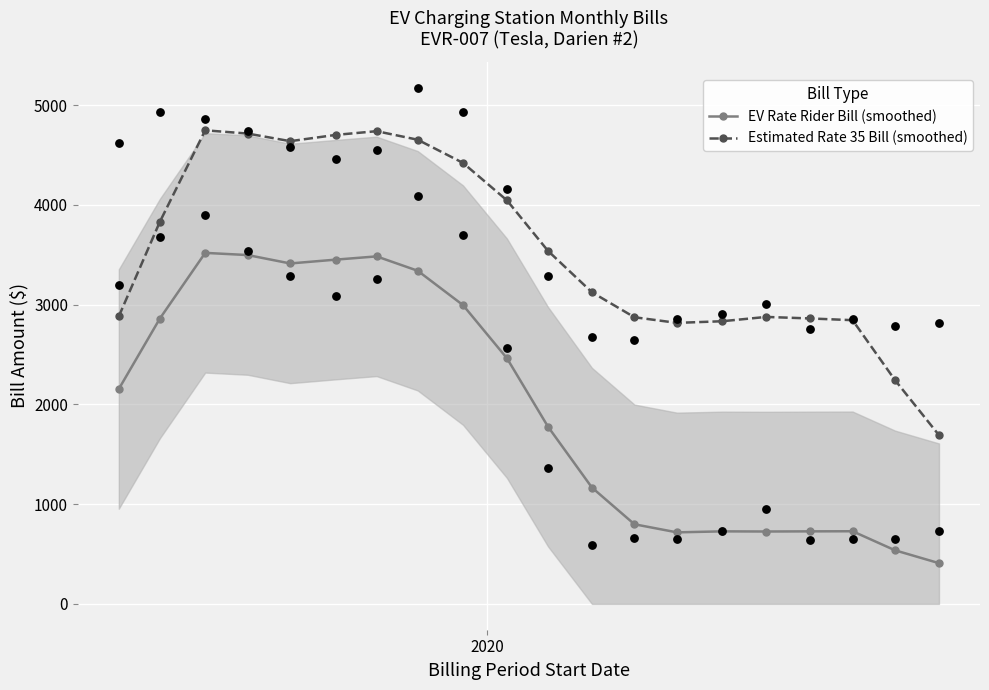

What are all the series names shown in the legend?

EV Rate Rider Bill (smoothed), Estimated Rate 35 Bill (smoothed)